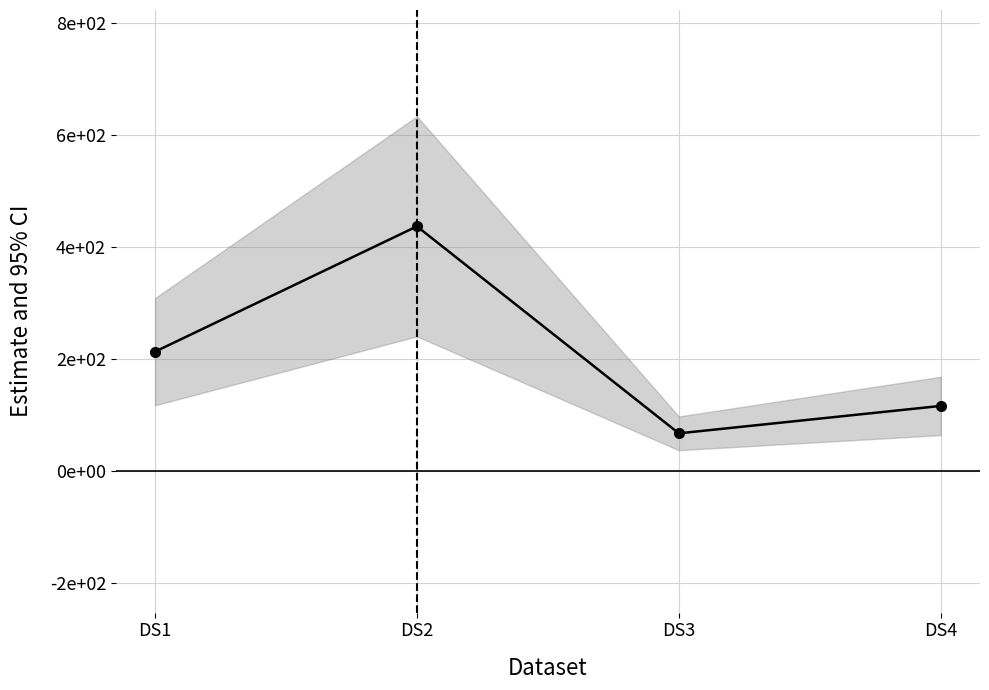

How many points are higher than both their immediate neighbors (excluding endpoints)?

1